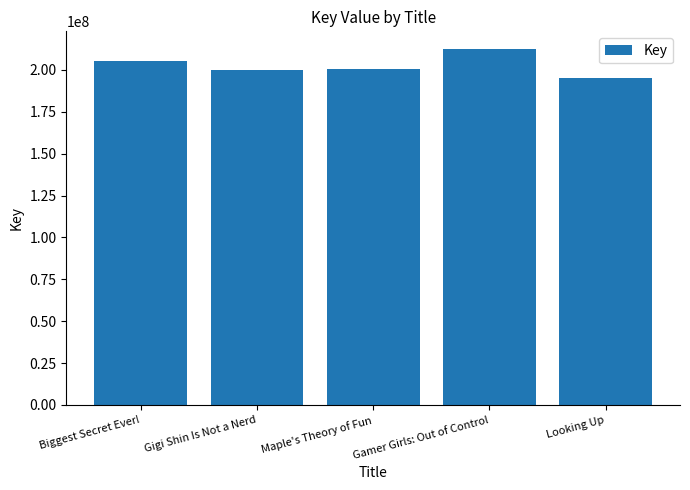

What is the label of the 5th bar from the right?

Biggest Secret Ever!